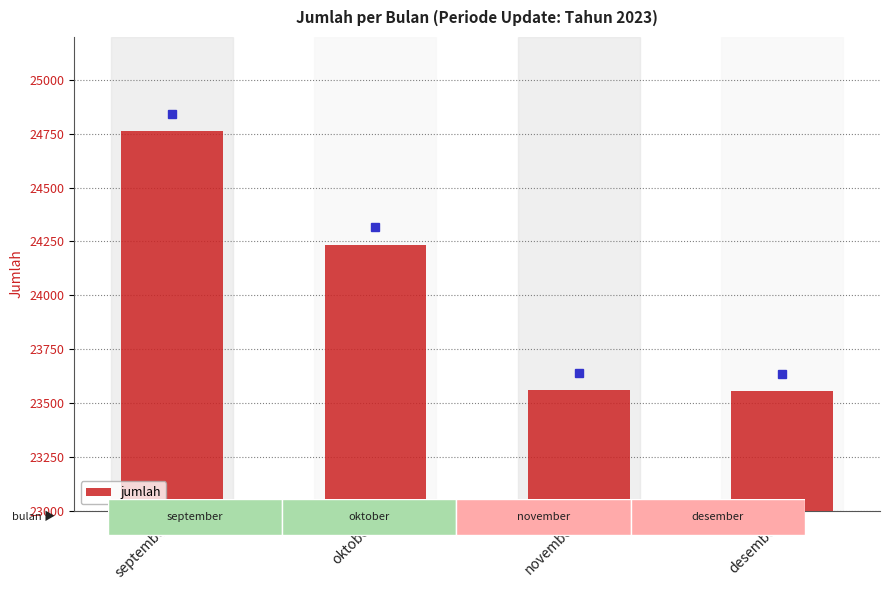

Where is the data nearest to the value 24159?

oktober